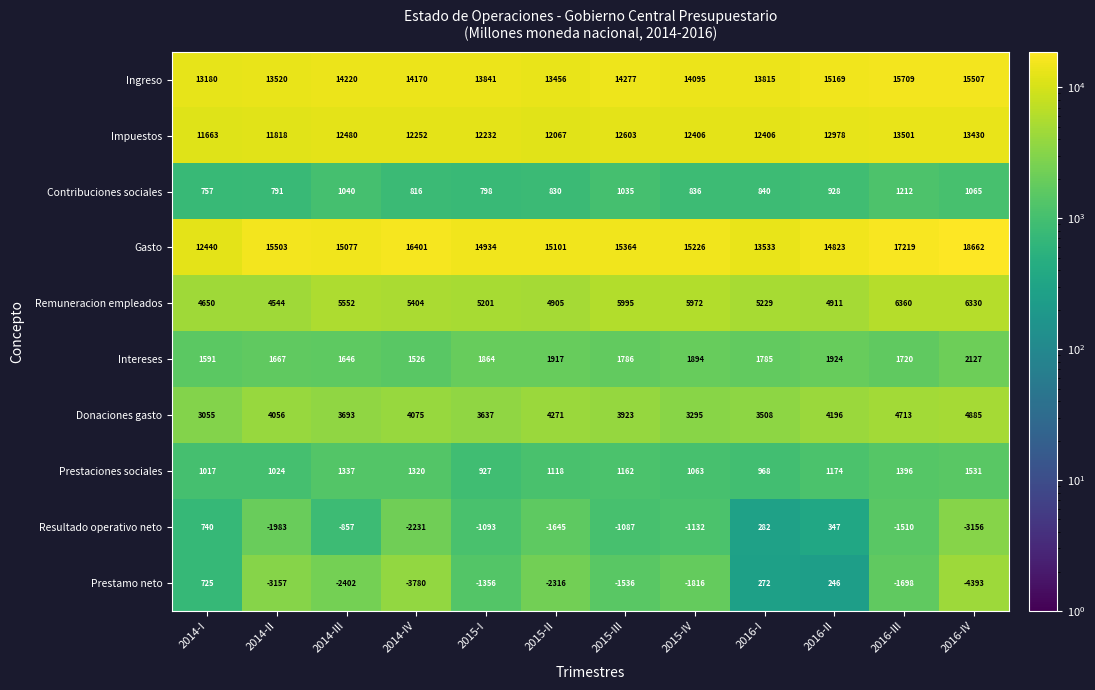

At which category is the sum across all series the highest?

2016-III